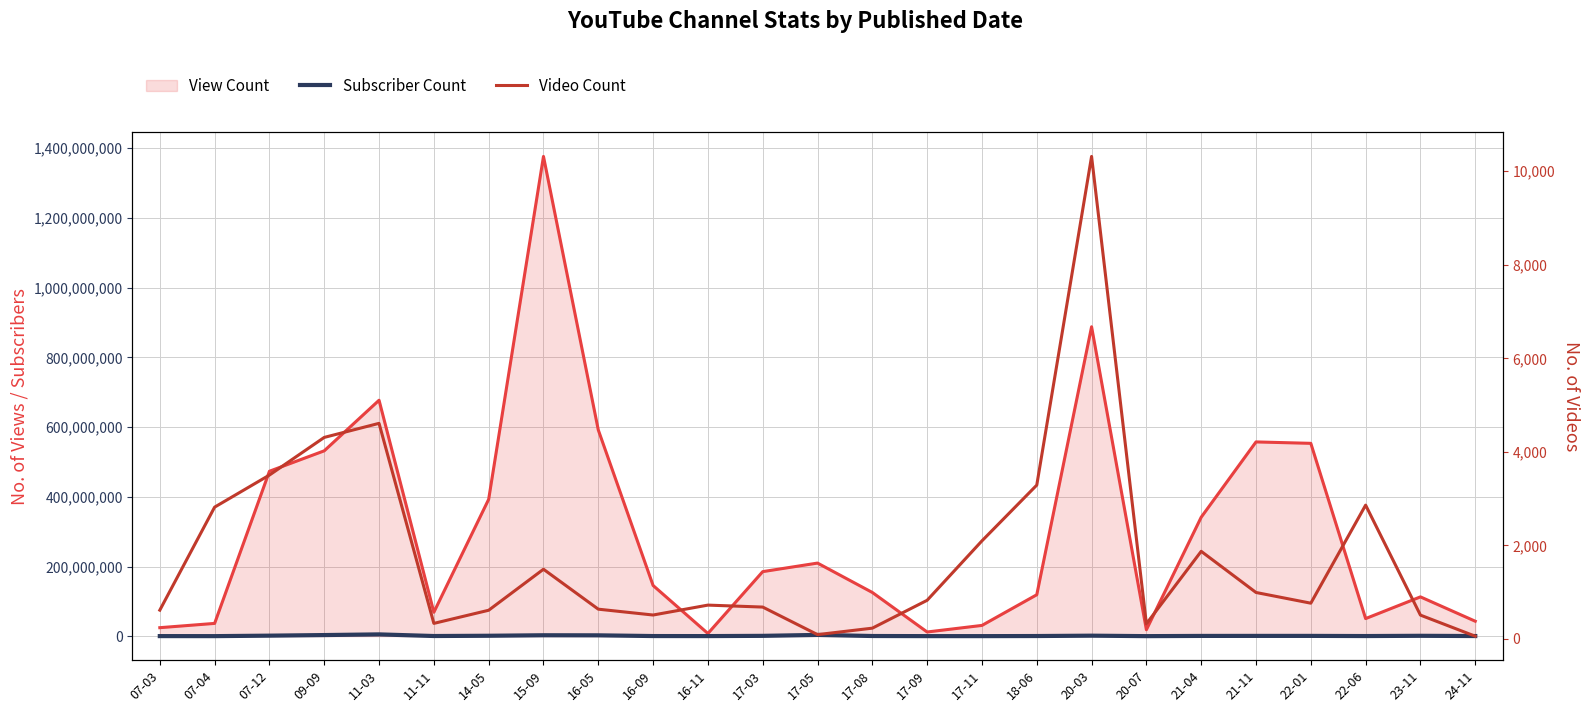

What is the sum of the Subscriber Count values at 15-09 and 22-06?

3166000